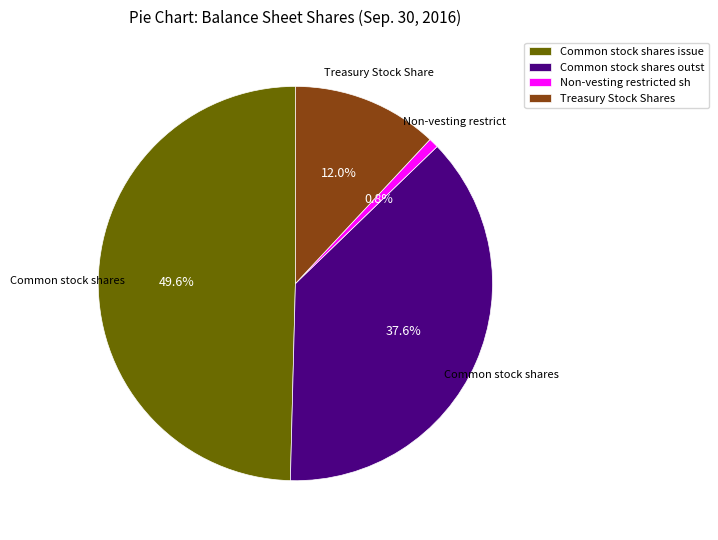

Count the number of slices in the pie.

4